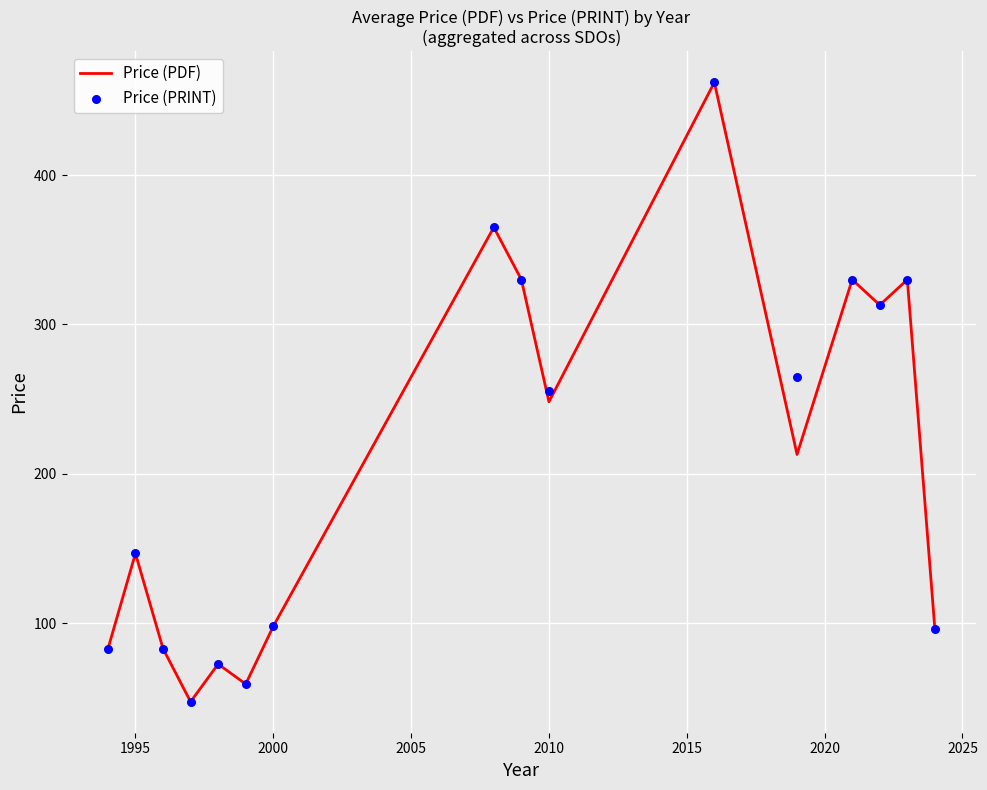

Which series contains the lowest Y value?

Price (PDF)